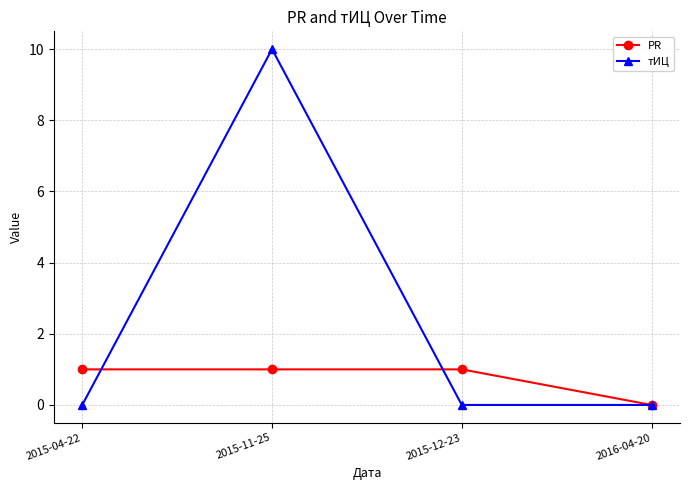

Is it true that PR equals 0 at 2015-04-22?

False